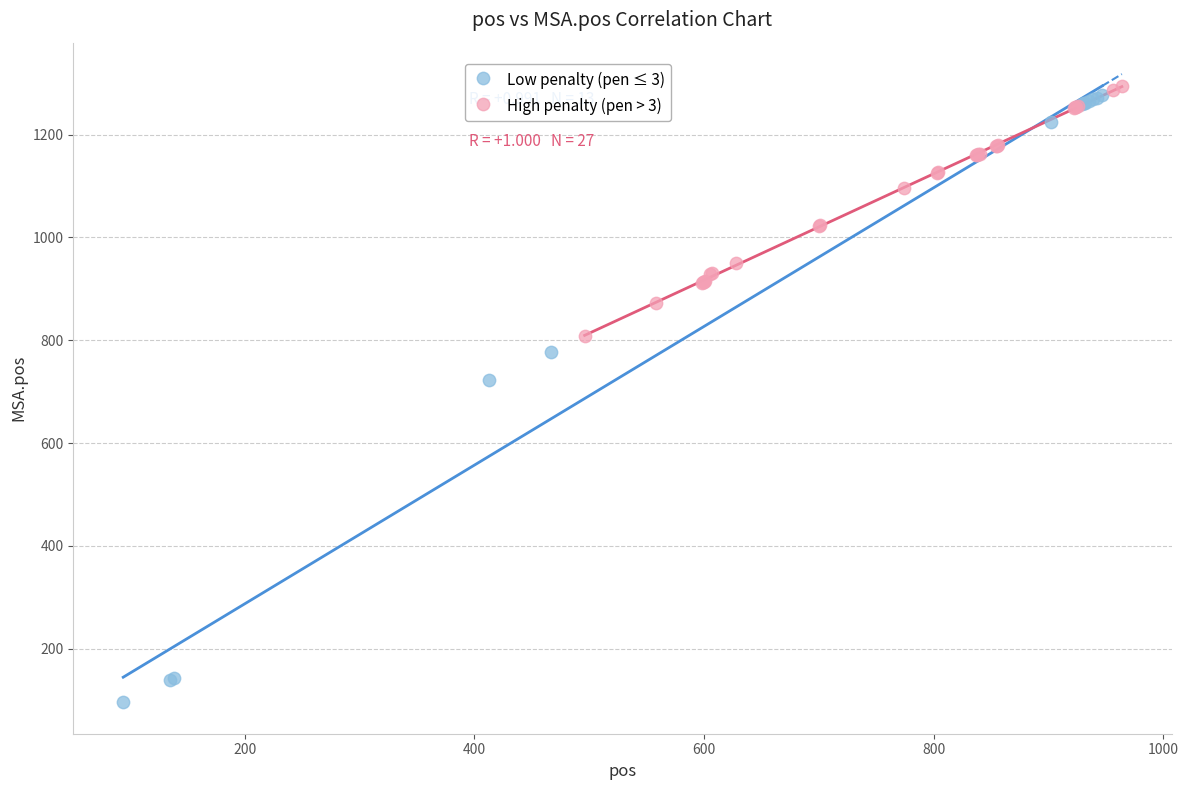

Which series reaches the minimum Y coordinate?

Low penalty (pen ≤ 3)